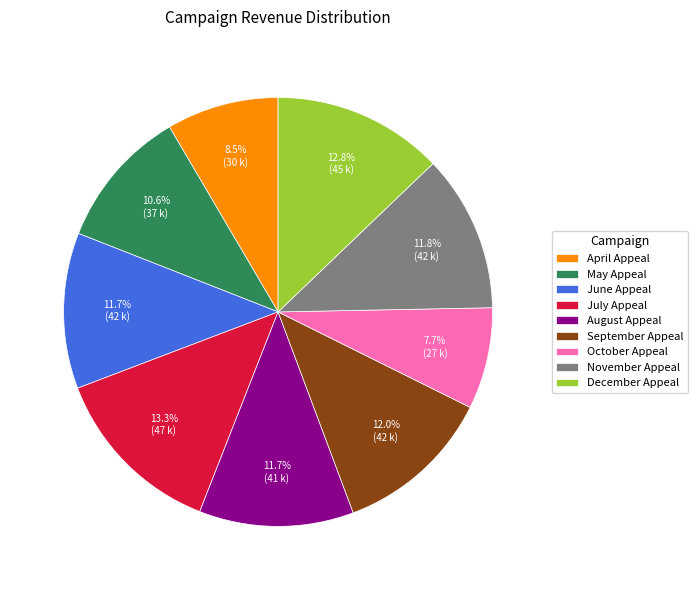

What is the ratio of the value at April Appeal to the value at June Appeal?

0.7